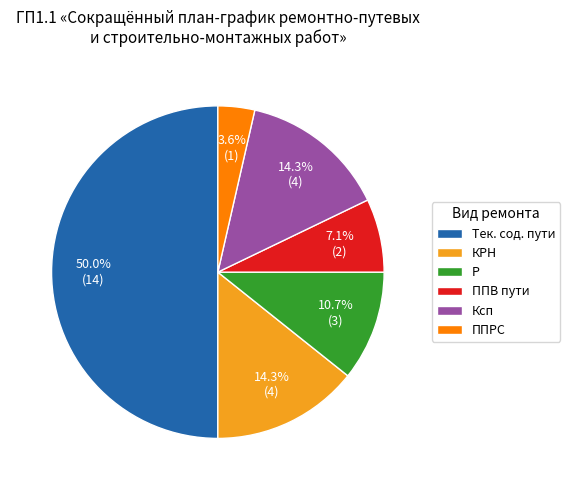

The Р slice represents 11% of the pie. True or false?

True